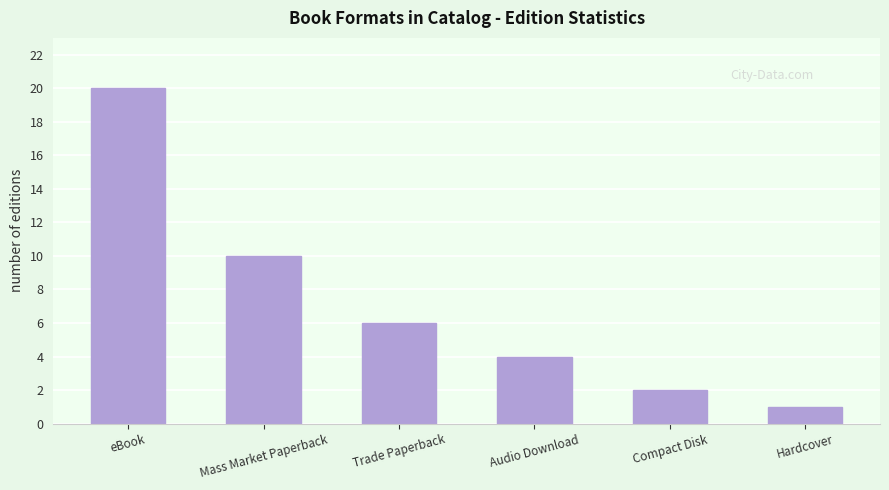

At which label does the data first exceed 6?

eBook